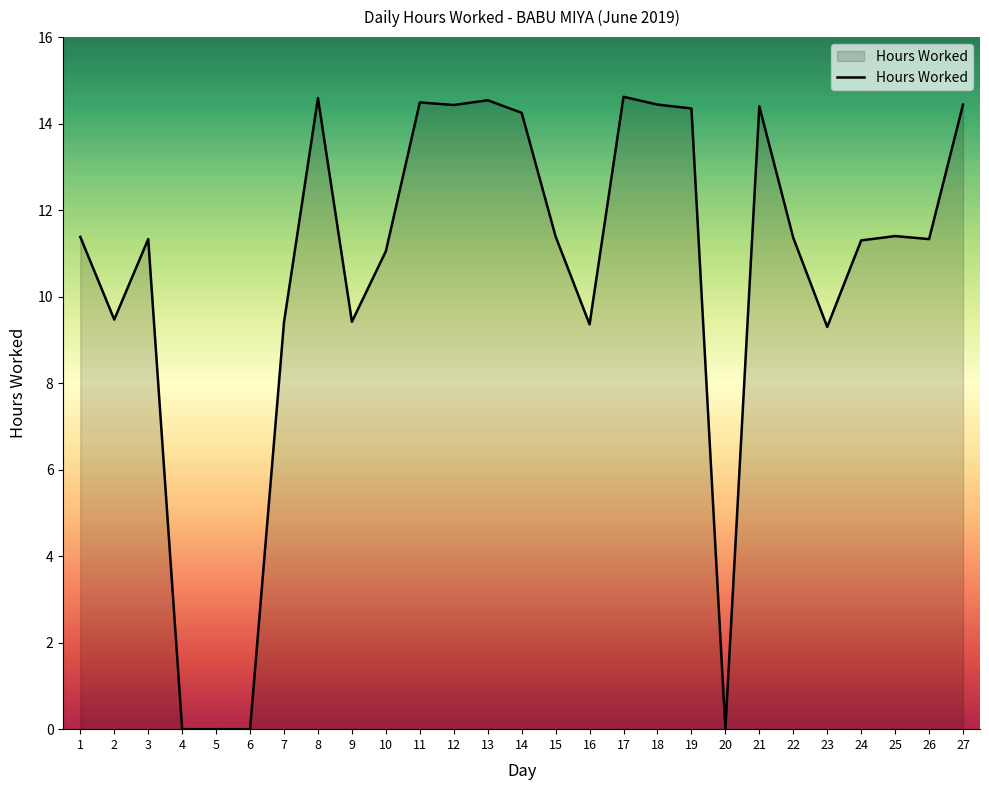

The value at 14 is 22.7. True or false?

False